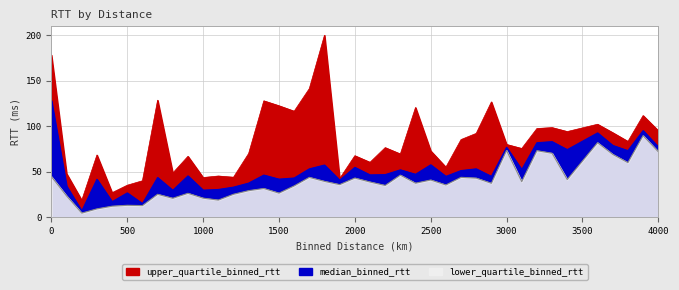

What is the label of the 26th point from the left?

2500.0